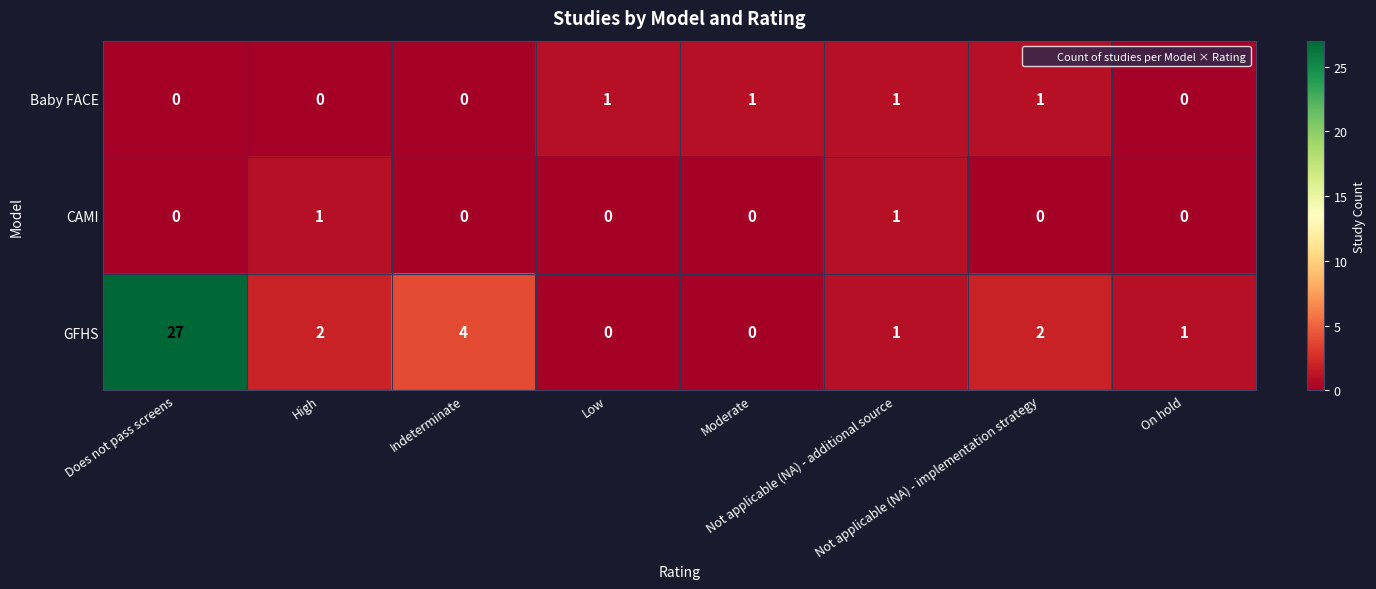

Which series has the largest range (max minus min)?

GFHS